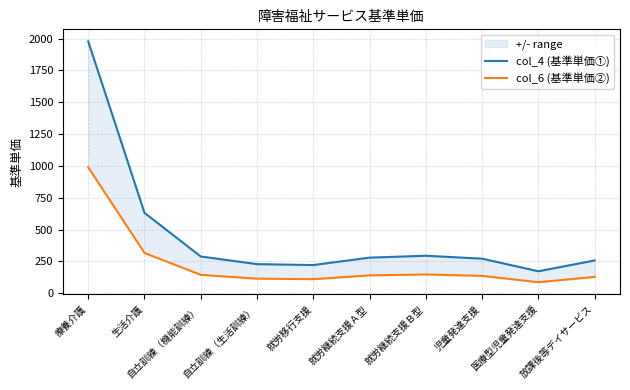

What is the difference between the highest and lowest values at 自立訓練（生活訓練）?

114